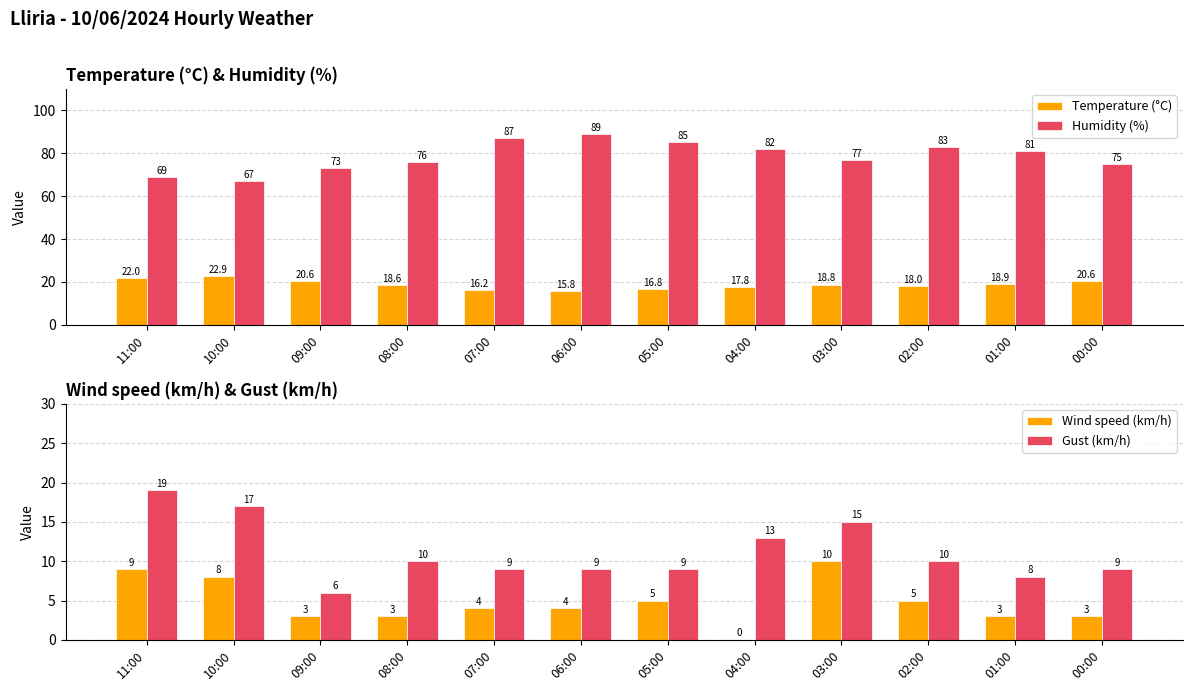

True or false: Temperature (°C) has a value of 18.0 at 02:00.

True